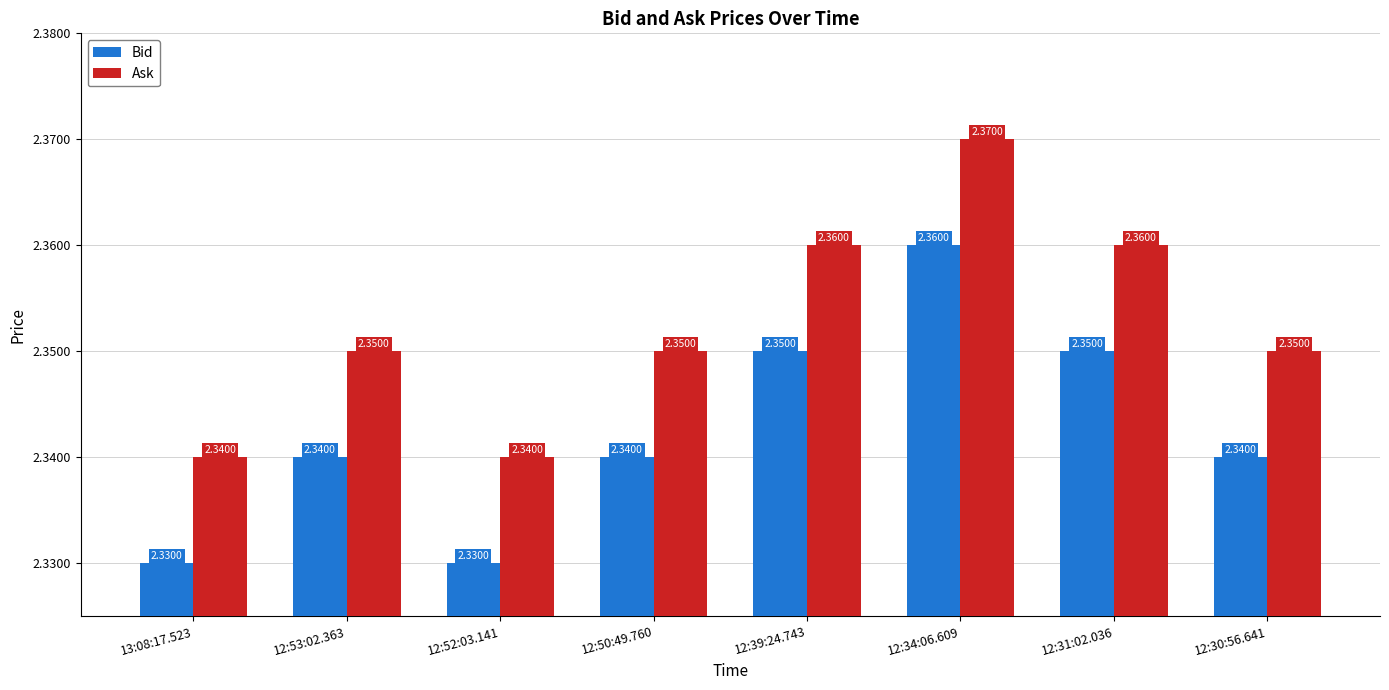

Rank the series by their average value, from lowest to highest.

Bid, Ask